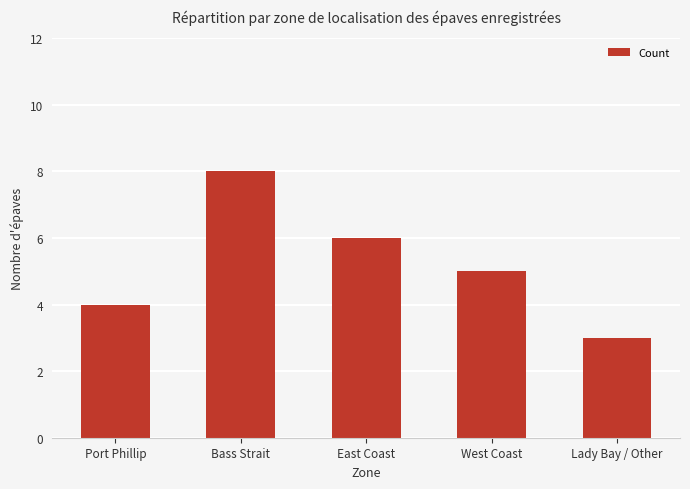

Where does the data first go above 5?

Bass Strait